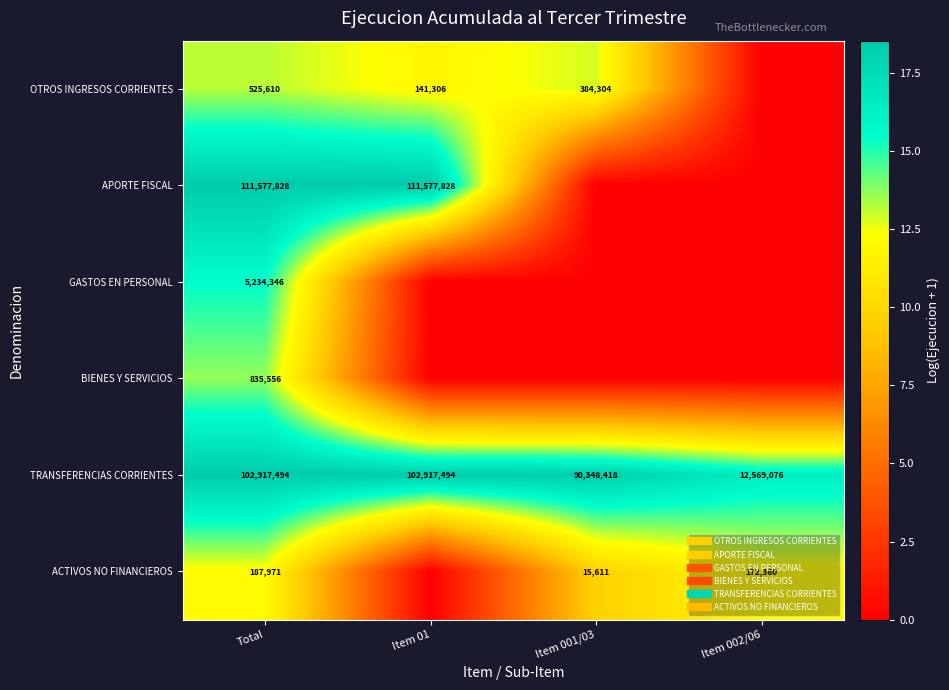

Between Item 002/06 and Total, which is larger?

Total